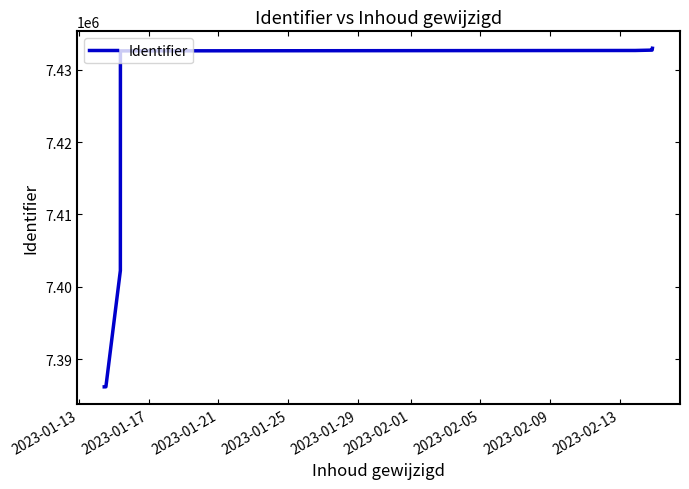

What is the difference between the maximum and minimum values?

46849